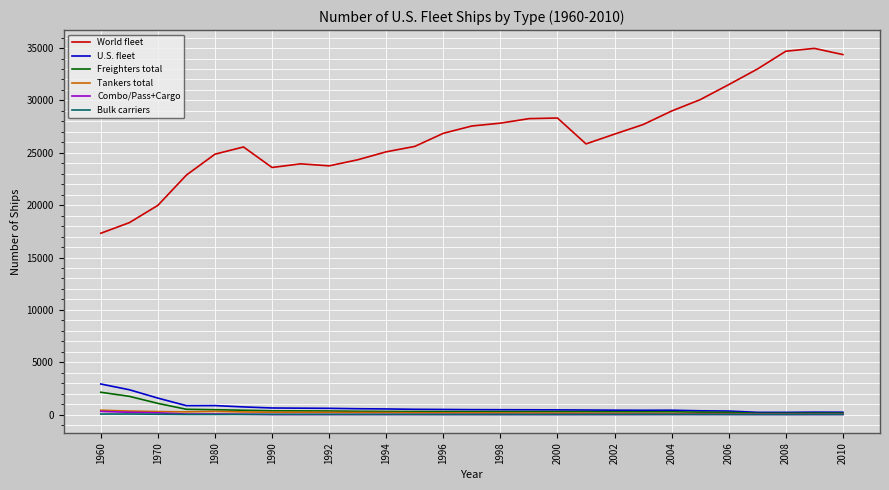

Which series has the largest range (max minus min)?

World fleet